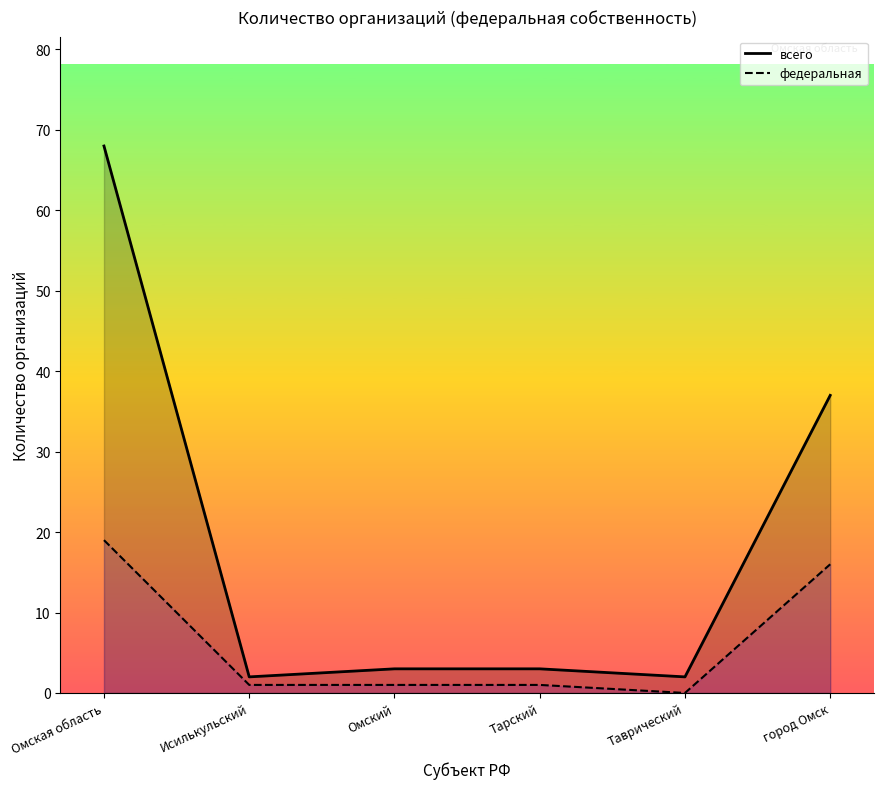

What is the label of the 5th point from the left?

Таврический